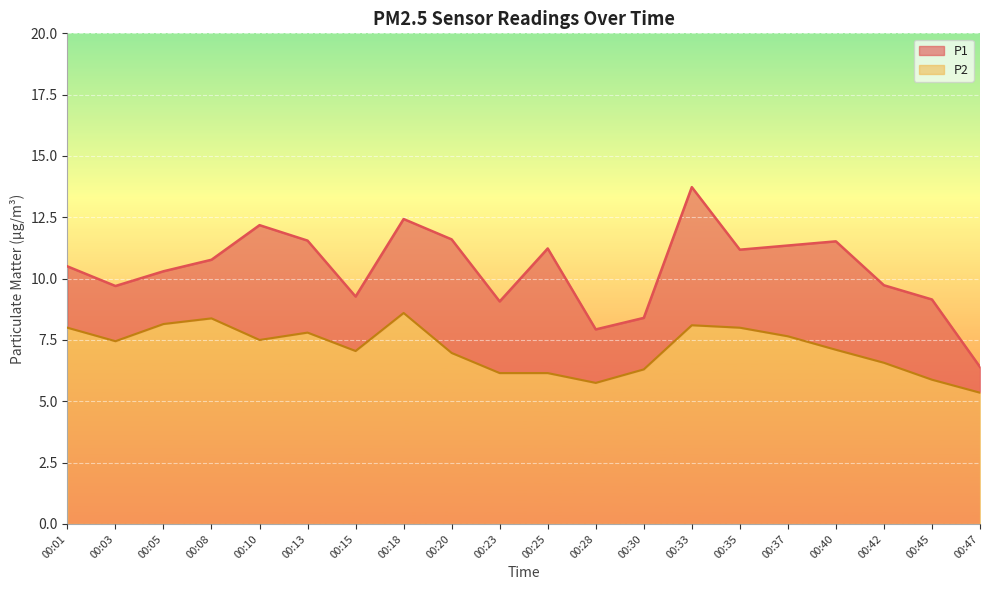

Reading right to left, what are all the values shown in this chart?

P1: 6.4	9.2	9.7	11.5	11.3	11.2	13.7	8.4	7.9	11.2	9.1	11.6	12.4	9.3	11.6	12.2	10.8	10.3	9.7	10.5
P2: 5.3	5.9	6.6	7.1	7.7	8.0	8.1	6.3	5.8	6.2	6.2	7.0	8.6	7.0	7.8	7.5	8.4	8.2	7.5	8.0